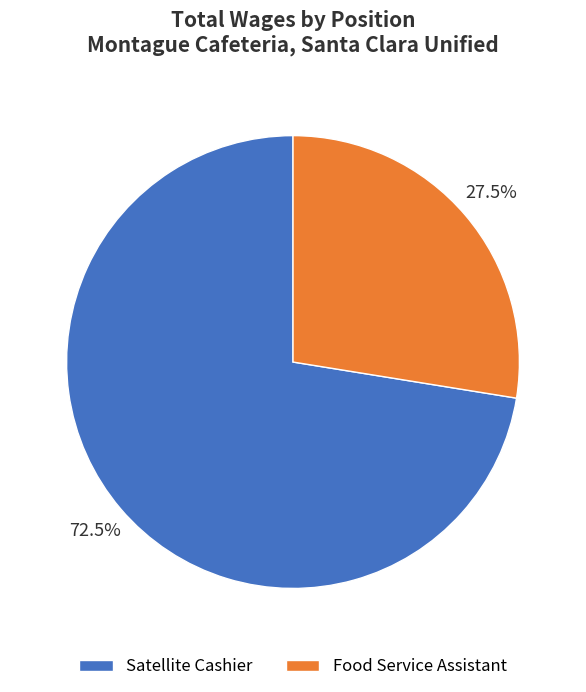

How many segments does this pie chart have?

2